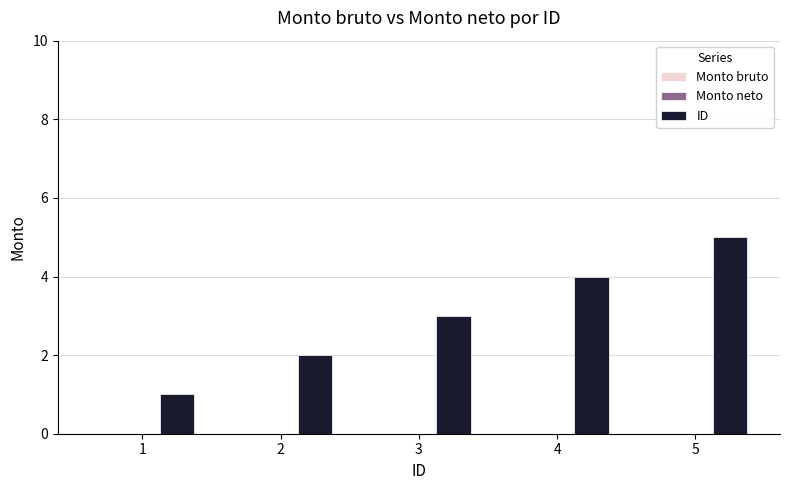

Rank the categories by value from highest to lowest.

5, 4, 3, 2, 1